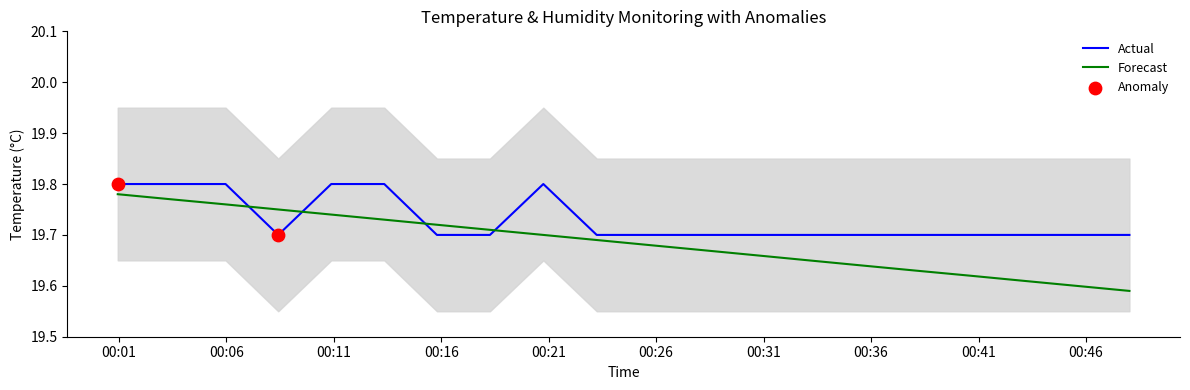

Which has a higher value, 2023-07-29T00:00:57 or 2023-07-29T00:48:01?

2023-07-29T00:00:57